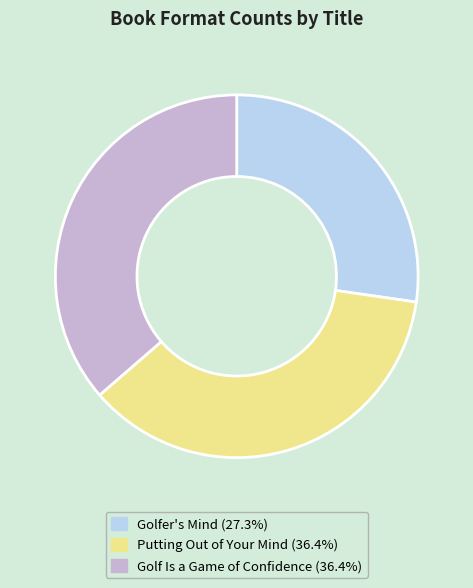

Combined, do Putting Out of Your Mind (36.4%) and Golfer's Mind (27.3%) account for over 50%?

Yes